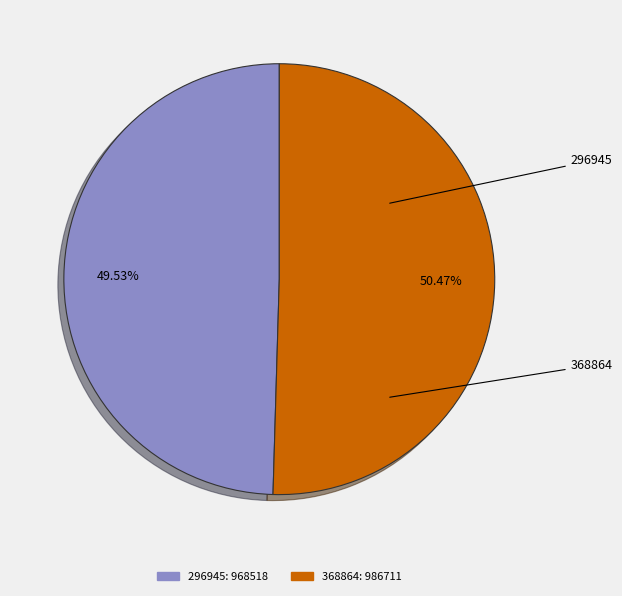

Do 368864 and 296945 together represent more than half of the pie?

Yes